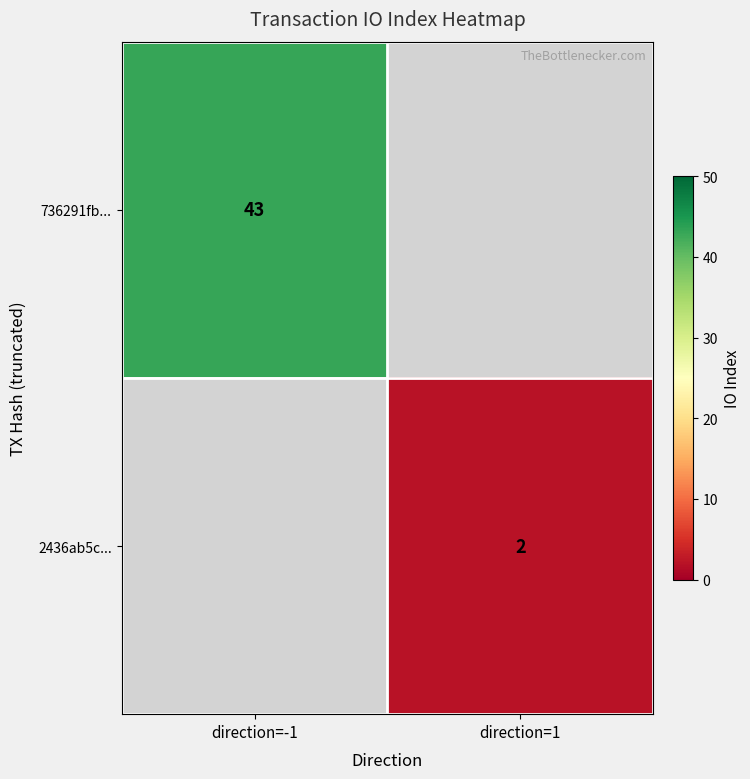

True or false: 736291fb... has a value of 43 at direction=-1.

True